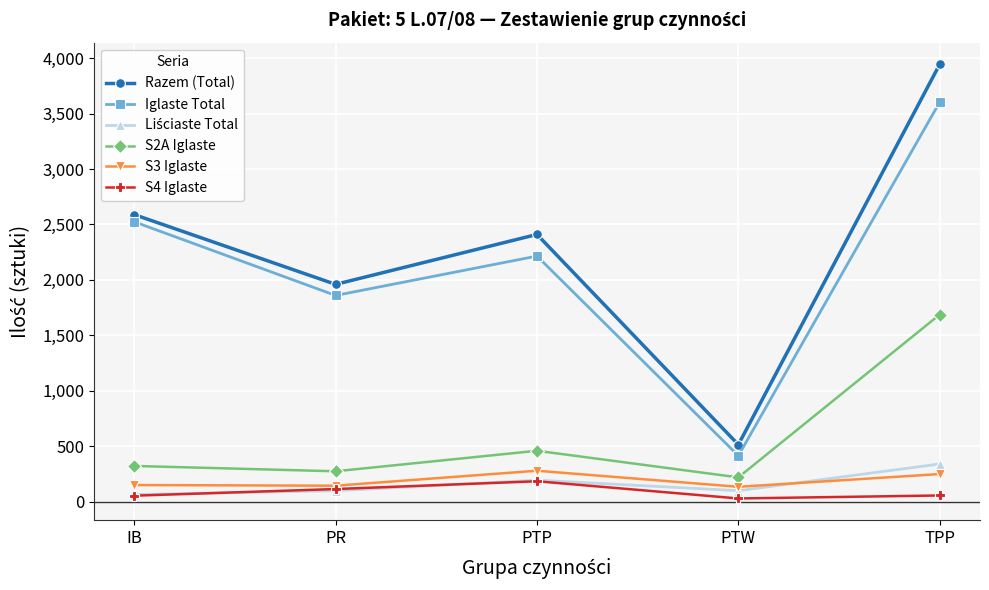

Which label corresponds to the largest value in the chart?

TPP